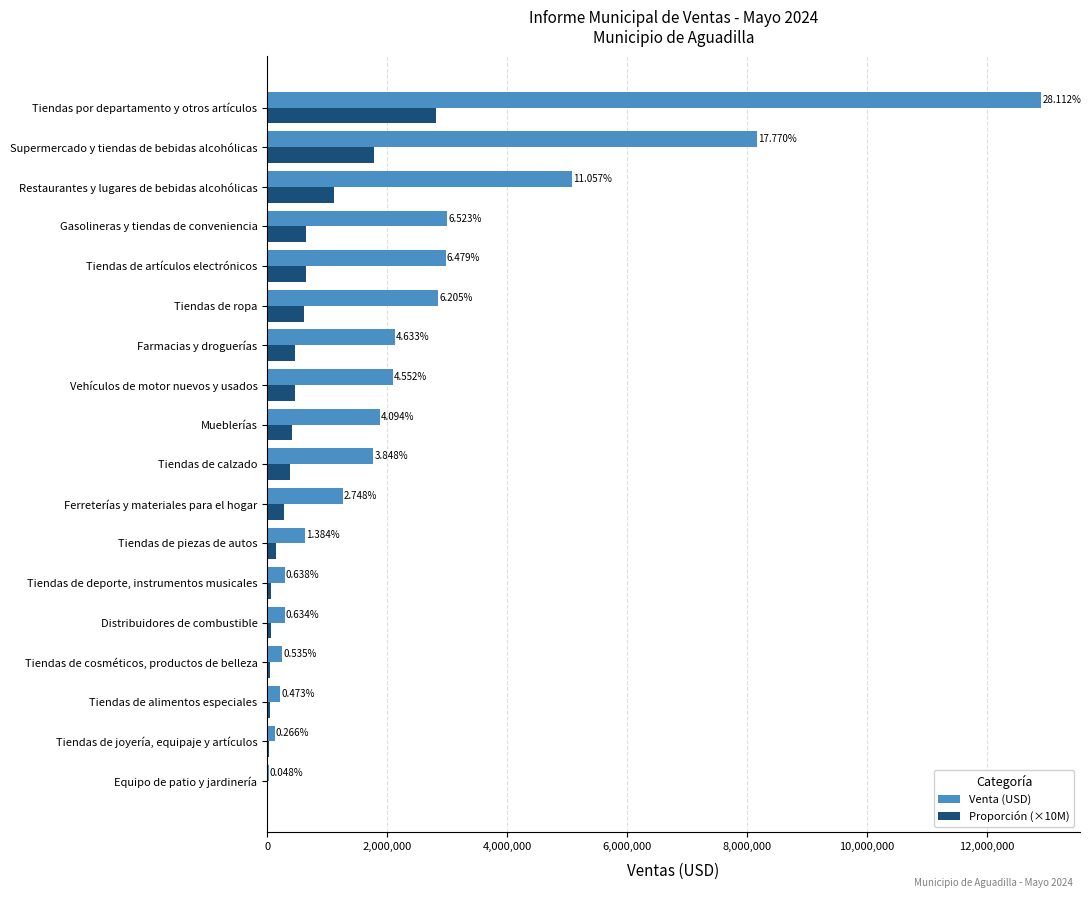

What are all the series names shown in the legend?

Venta (USD), Proporción (×10M)